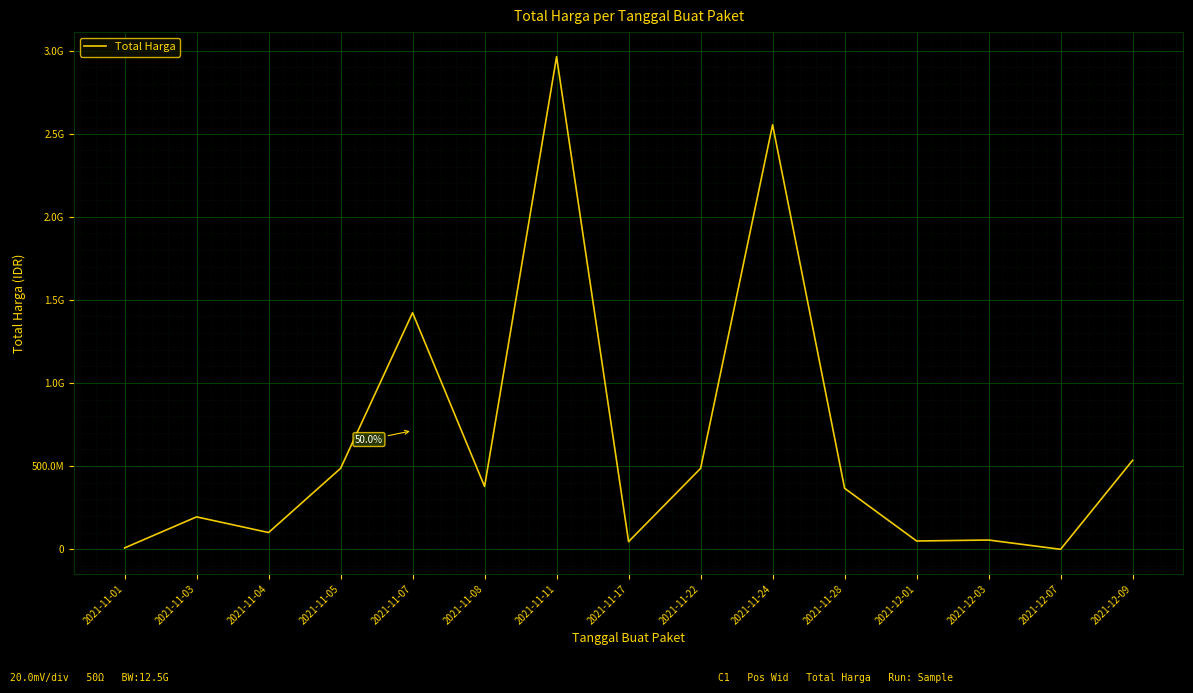

List the labels in order of value, largest first.

2021-11-11, 2021-11-24, 2021-11-07, 2021-12-09, 2021-11-05, 2021-11-22, 2021-11-08, 2021-11-28, 2021-11-03, 2021-11-04, 2021-12-03, 2021-12-01, 2021-11-17, 2021-11-01, 2021-12-07